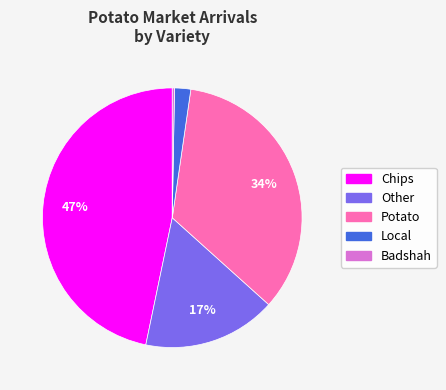

To the nearest percent, what is the average slice percentage?

20%